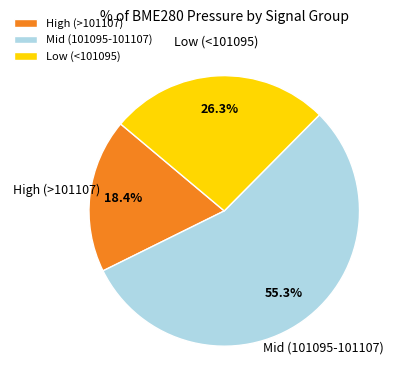

What is the majority slice?

Mid (101095-101107)